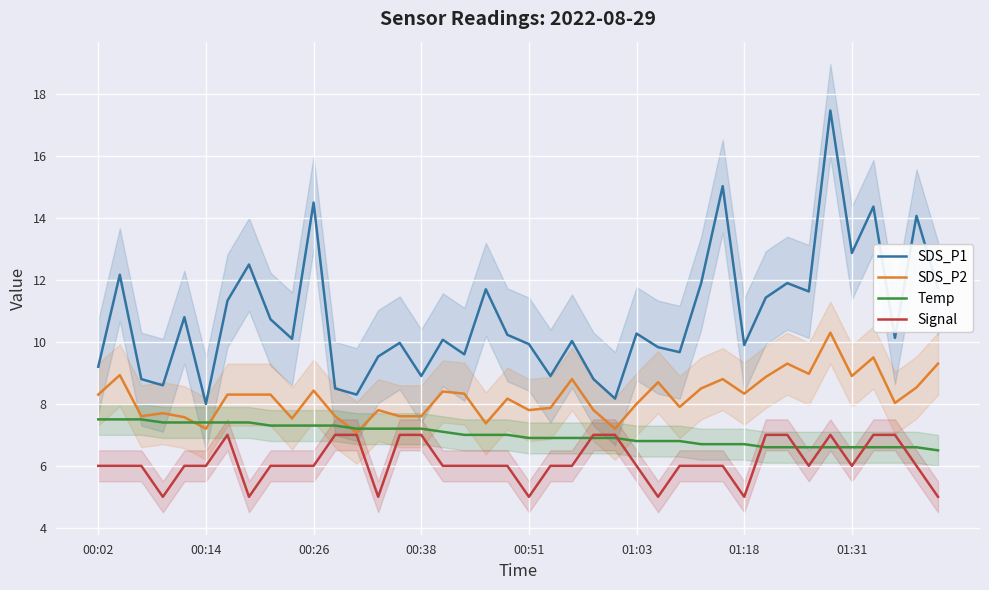

Which series has the widest spread of values?

SDS_P1